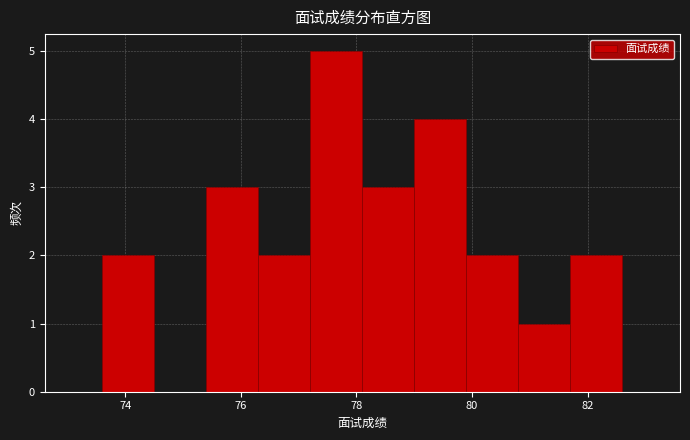

Which range on the x-axis has the tallest bar?

77.2 to 78.1